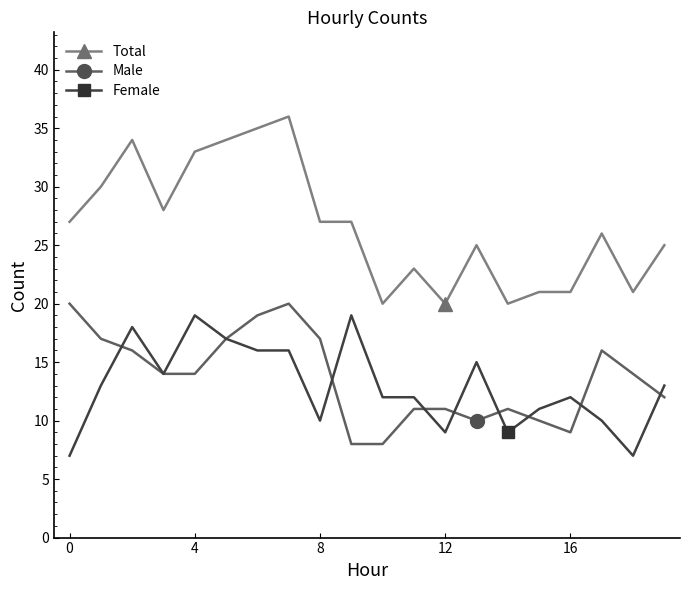

Which series has the largest total across all categories?

Total